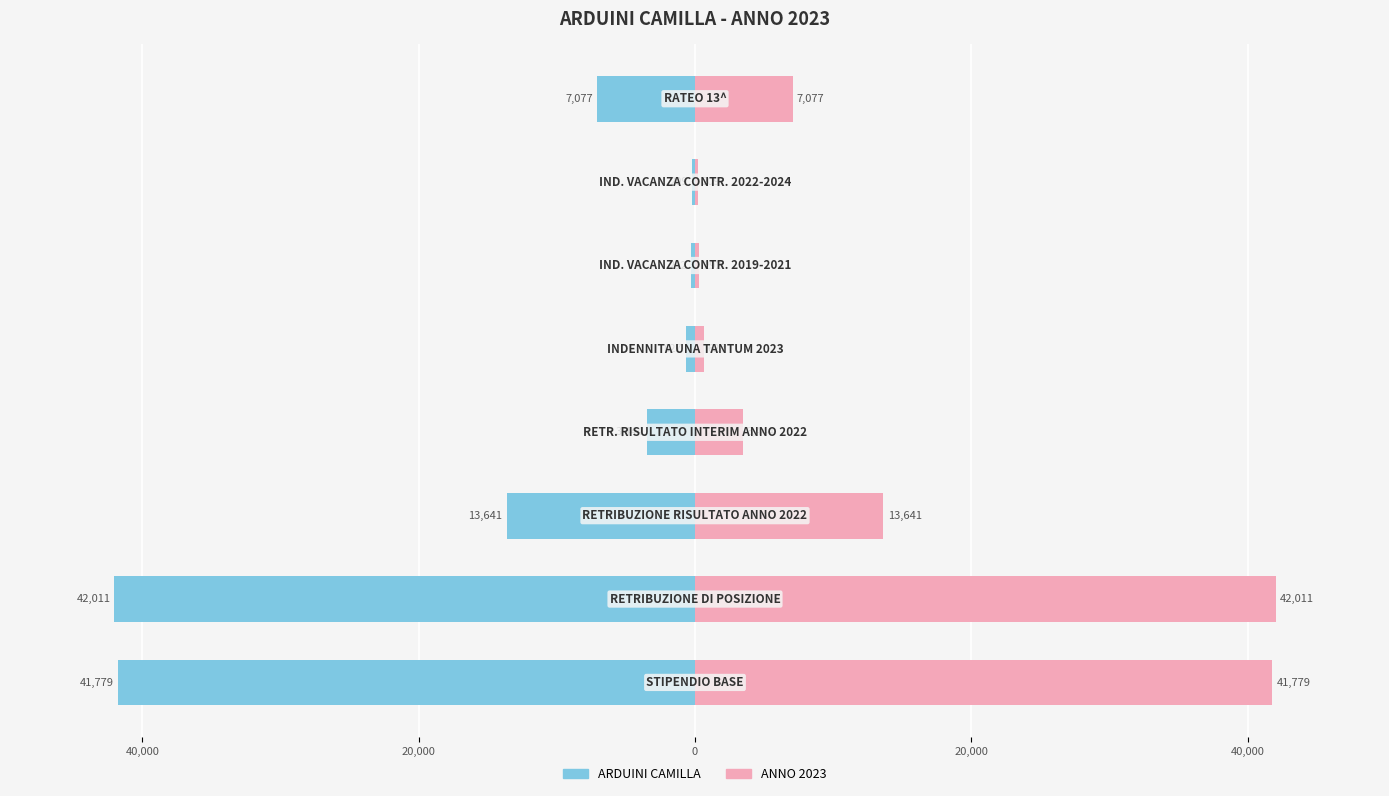

What is the sum of all ARDUINI CAMILLA (left) values?

-109079.8